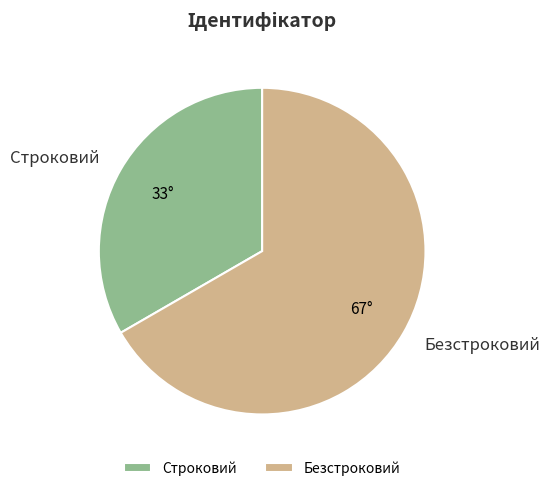

True or false: Строковий accounts for 33% of the total.

True